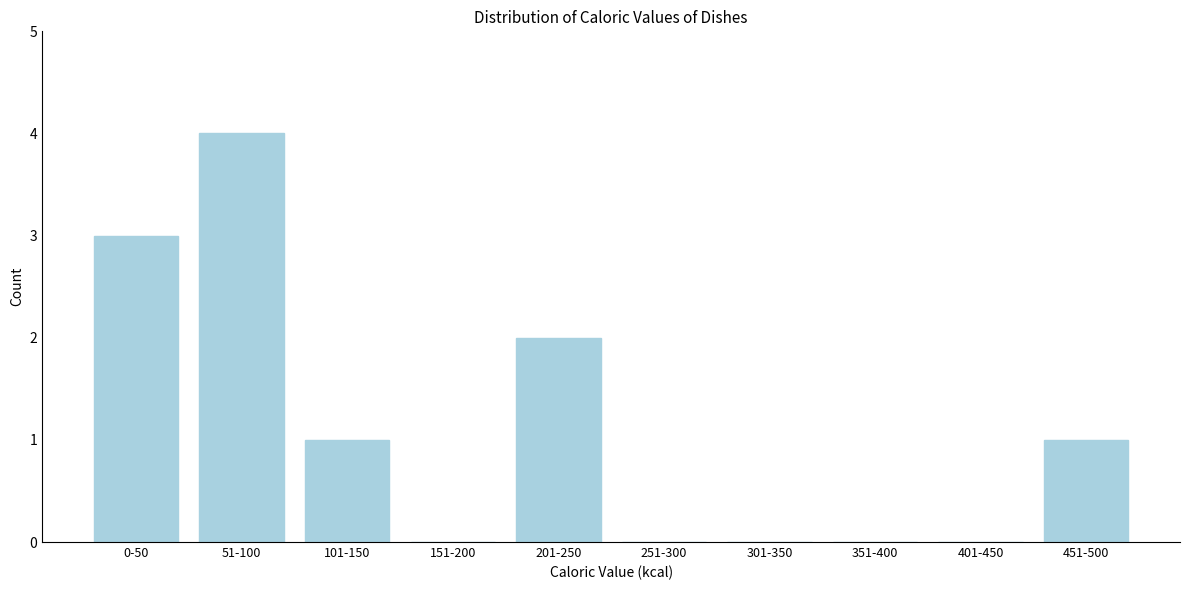

Reading left to right, list all the values displayed in this chart.

0-50=3	51-100=4	101-150=1	151-200=0	201-250=2	251-300=0	301-350=0	351-400=0	401-450=0	451-500=1